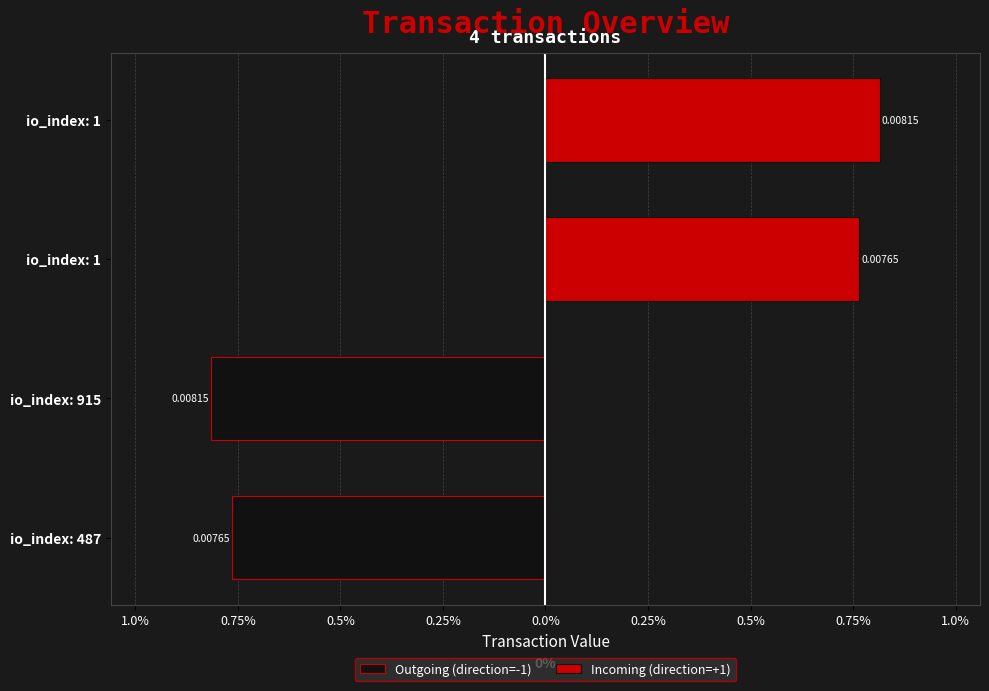

Between io_index: 487 and io_index: 1, which series saw the biggest shift?

Incoming (direction=+1)